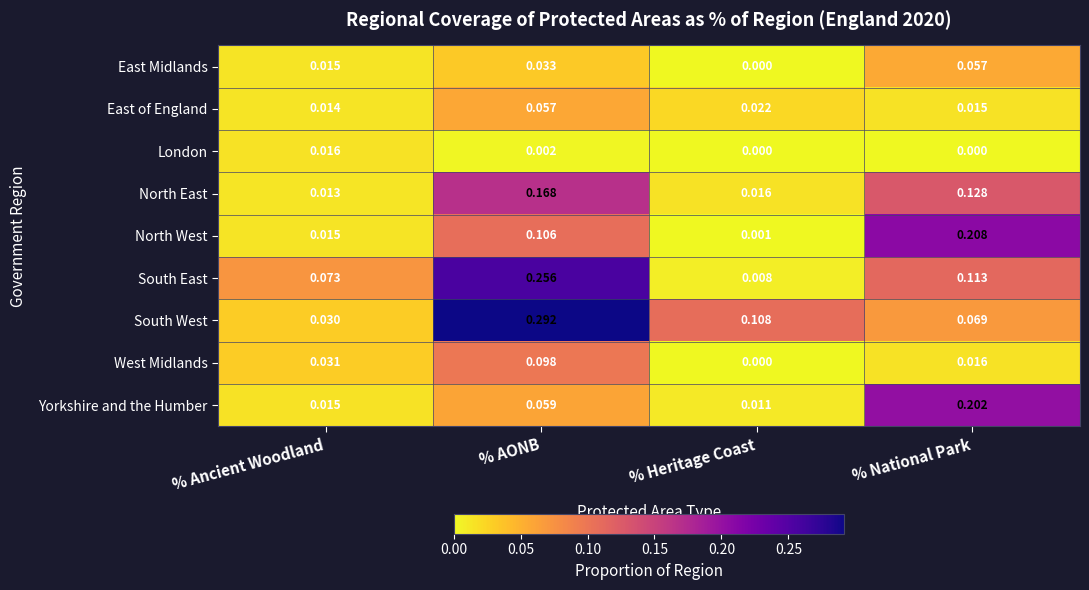

Between % Ancient Woodland and % Heritage Coast, which series saw the biggest shift?

South West